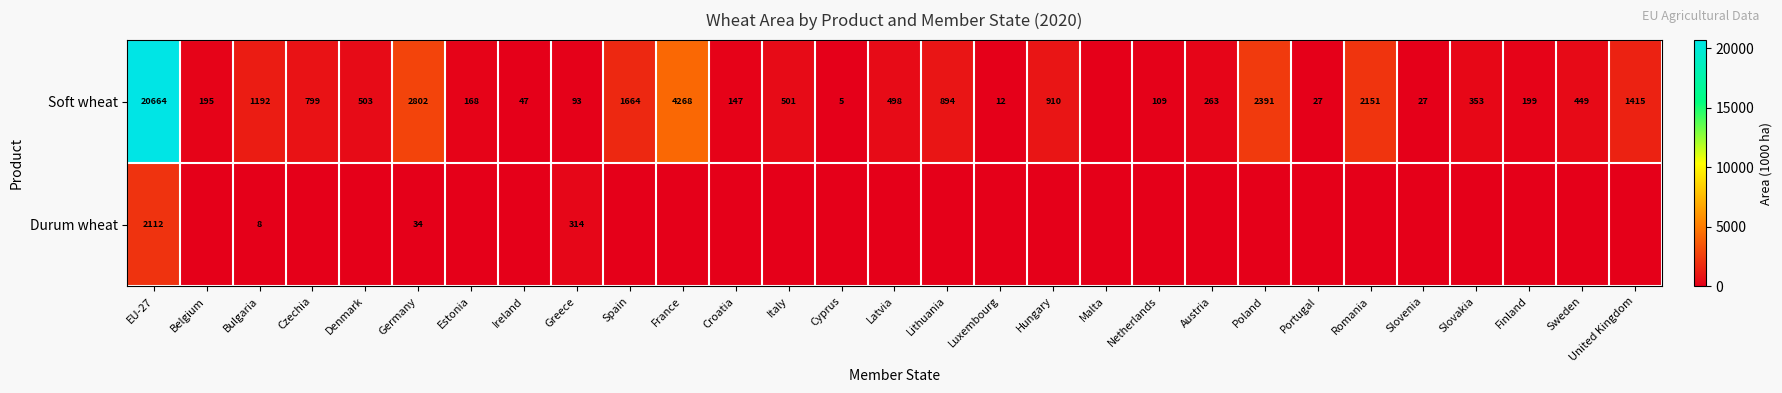

What is the difference between the Soft wheat values at Bulgaria and France?

3076